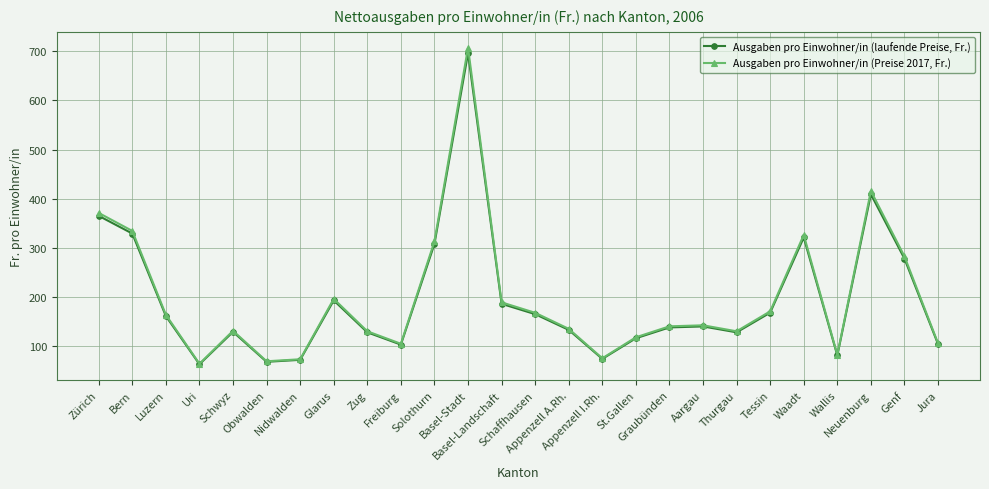

Which series has the largest range (max minus min)?

Ausgaben pro Einwohner/in (Preise 2017, Fr.)